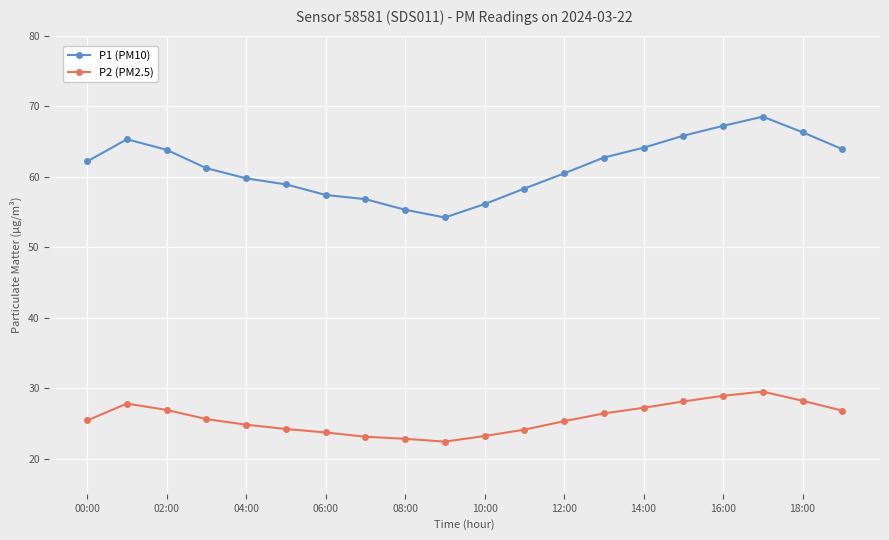

Rank the series by their average value, from highest to lowest.

P1 (PM10), P2 (PM2.5)